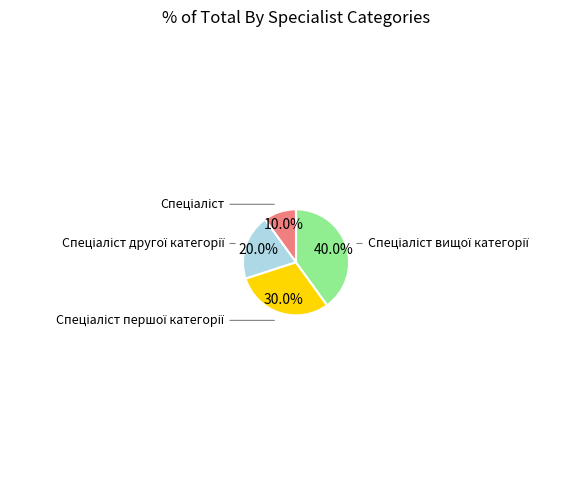

Approximately how many times larger is the value at Спеціаліст першої категорії compared to Спеціаліст вищої категорії?

0.8